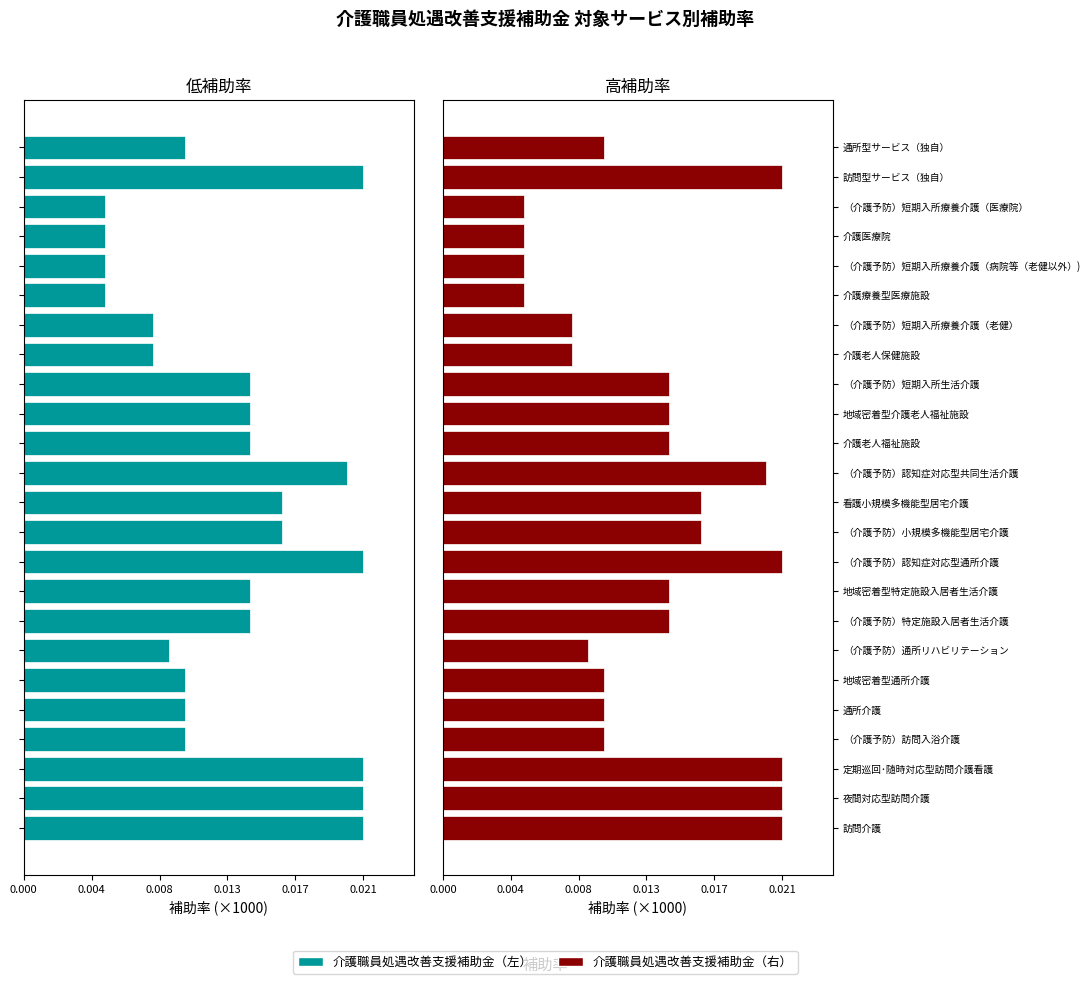

How many data points in 介護職員処遇改善支援補助金 (Right) are less than 14?

11